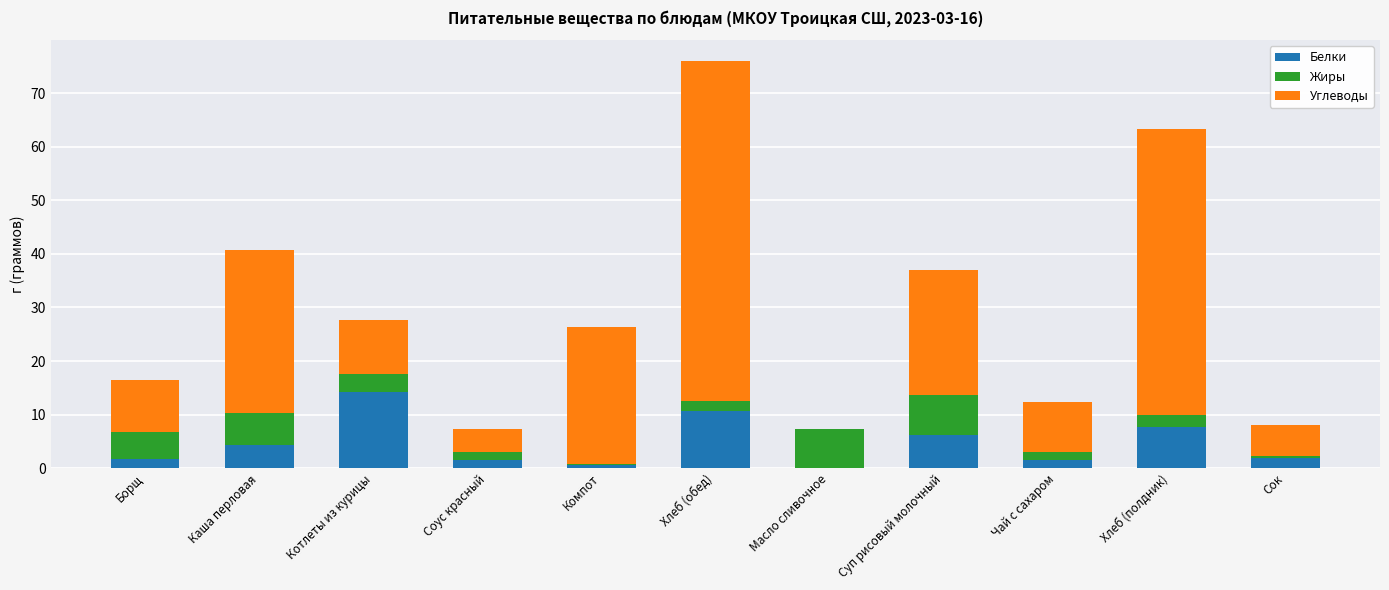

What is the total value across all series at Суп рисовый молочный?

37.0